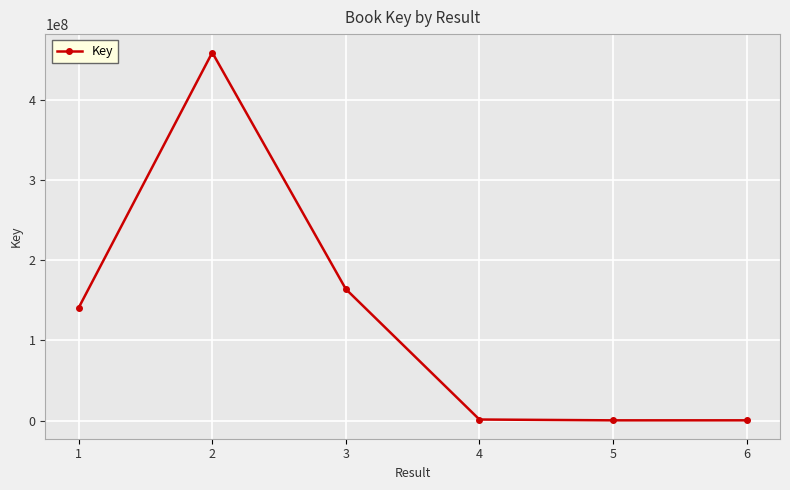

How many series are shown in this chart?

1